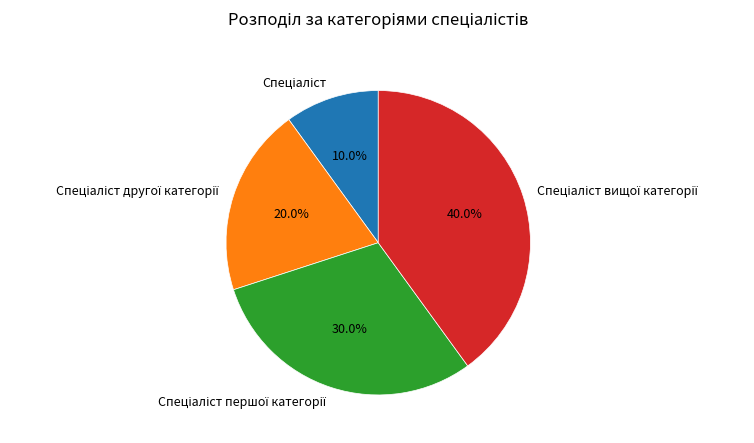

Is there a majority slice in this chart?

No